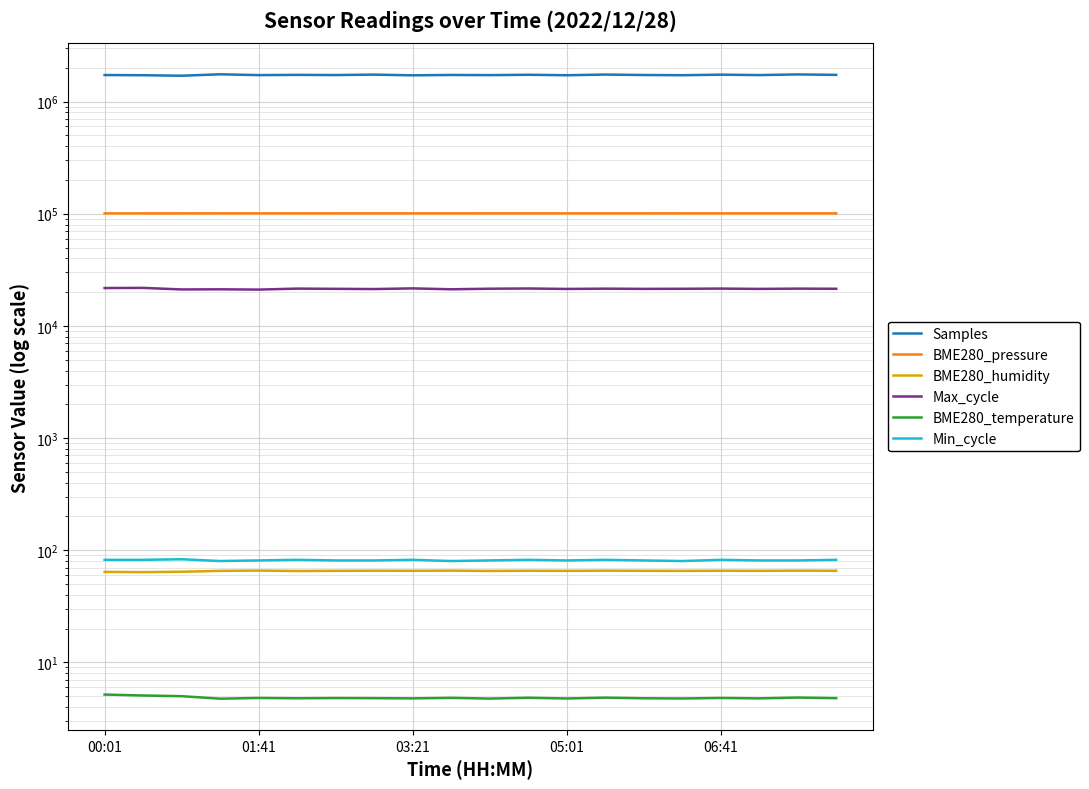

Is it true that BME280_temperature equals 8.4 at 15?

False